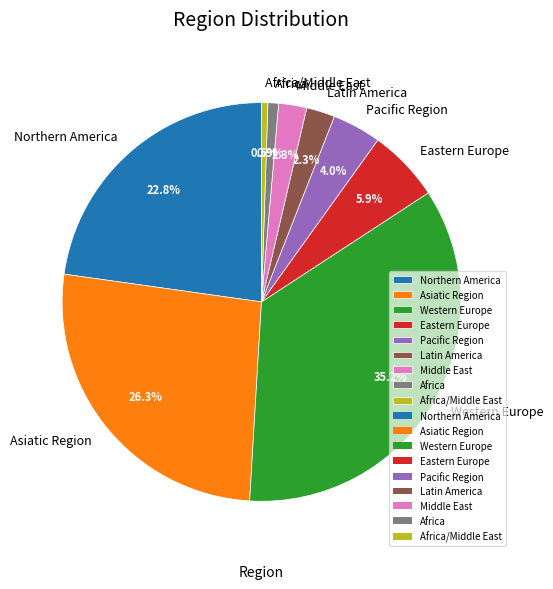

To the nearest percent, what is the difference between the largest and smallest slice percentages?

35%